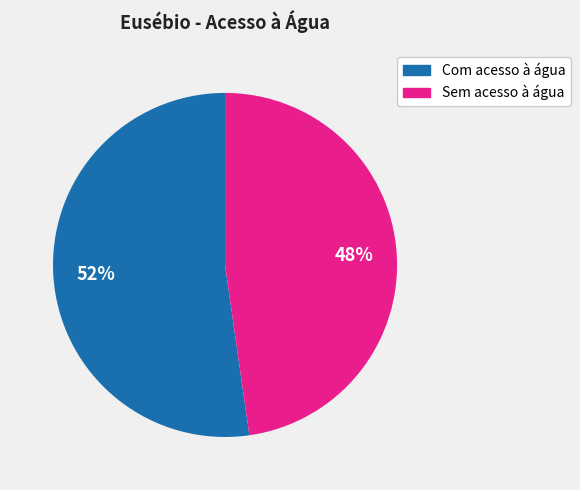

How many slices are in this pie chart?

2